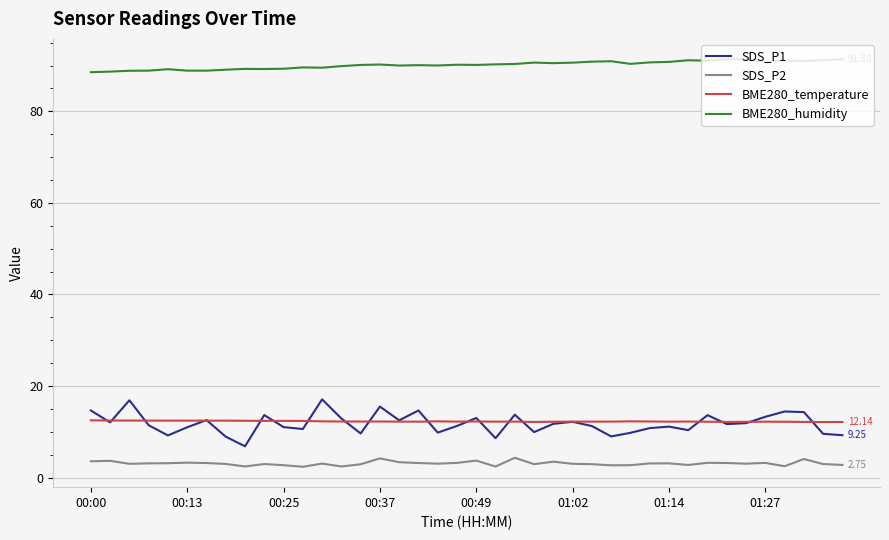

True or false: BME280_temperature and SDS_P2 cross at least once.

False